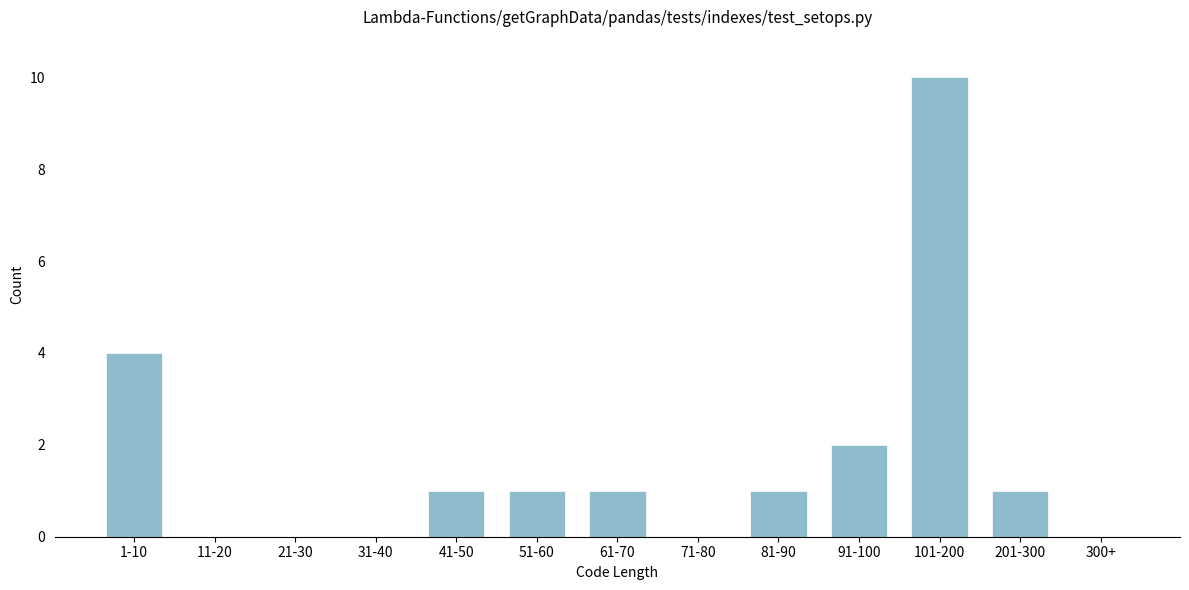

Reading right to left, extract all data points from this chart.

300+=0	201-300=1	101-200=10	91-100=2	81-90=1	71-80=0	61-70=1	51-60=1	41-50=1	31-40=0	21-30=0	11-20=0	1-10=4